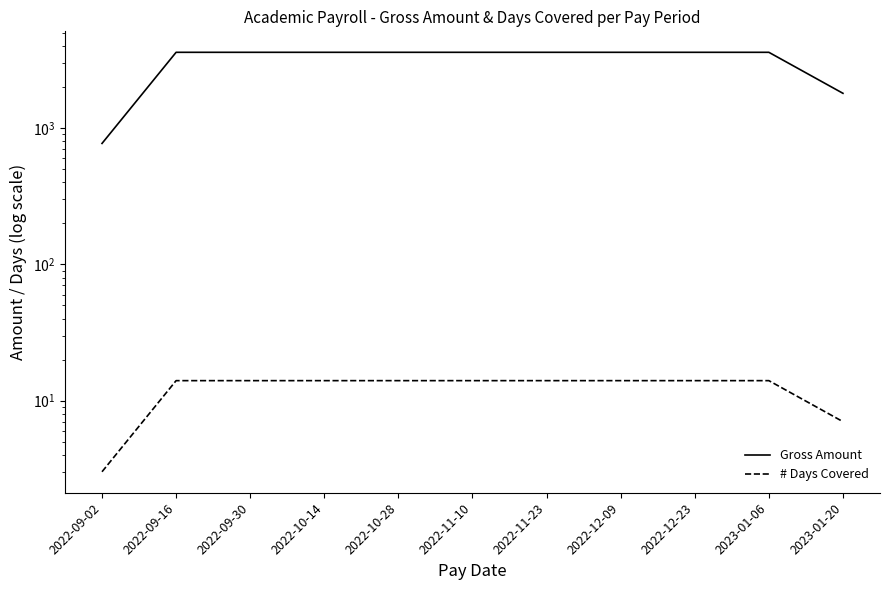

Reading right to left, extract all data points from this chart.

Gross Amount: 2023-01-20=1801.5	2023-01-06=3602.9	2022-12-23=3602.9	2022-12-09=3602.9	2022-11-23=3602.9	2022-11-10=3602.9	2022-10-28=3602.9	2022-10-14=3602.9	2022-09-30=3602.9	2022-09-16=3602.9	2022-09-02=772.1
# Days Covered: 2023-01-20=7.0	2023-01-06=14.0	2022-12-23=14.0	2022-12-09=14.0	2022-11-23=14.0	2022-11-10=14.0	2022-10-28=14.0	2022-10-14=14.0	2022-09-30=14.0	2022-09-16=14.0	2022-09-02=3.0